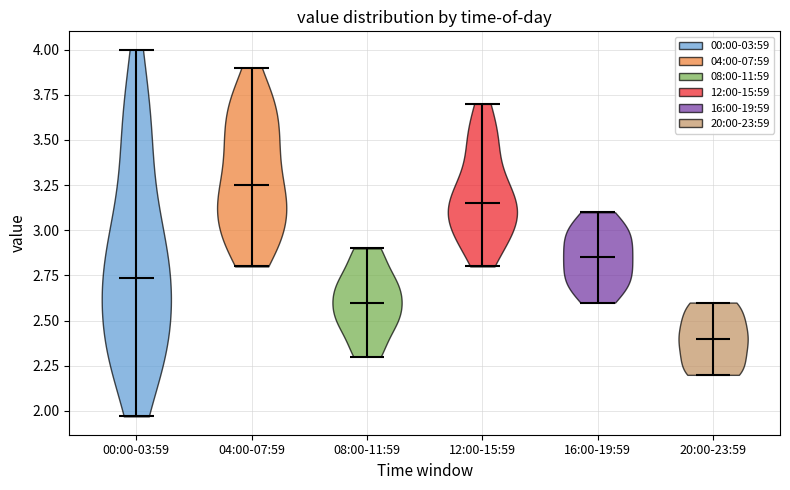

Which violin has the lowest median line?

20:00-23:59